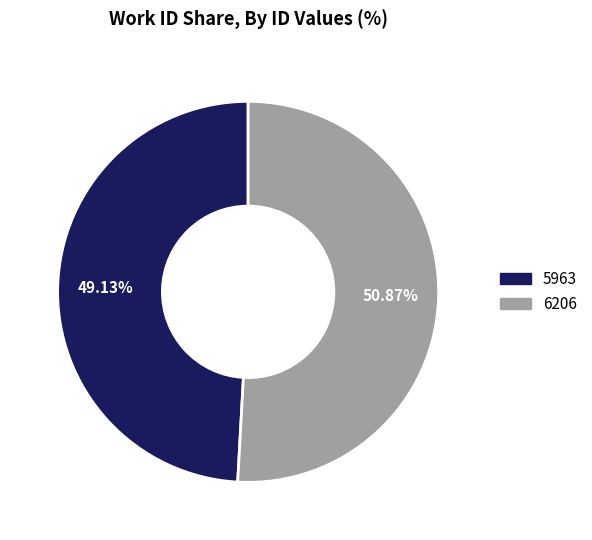

What percentage is NOT represented by 5963?

50.9%